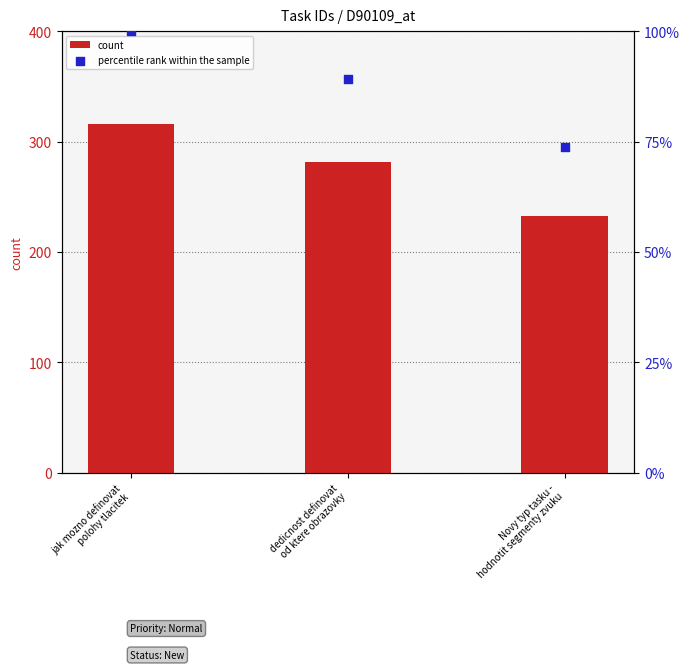

Which series has the largest total across all categories?

count